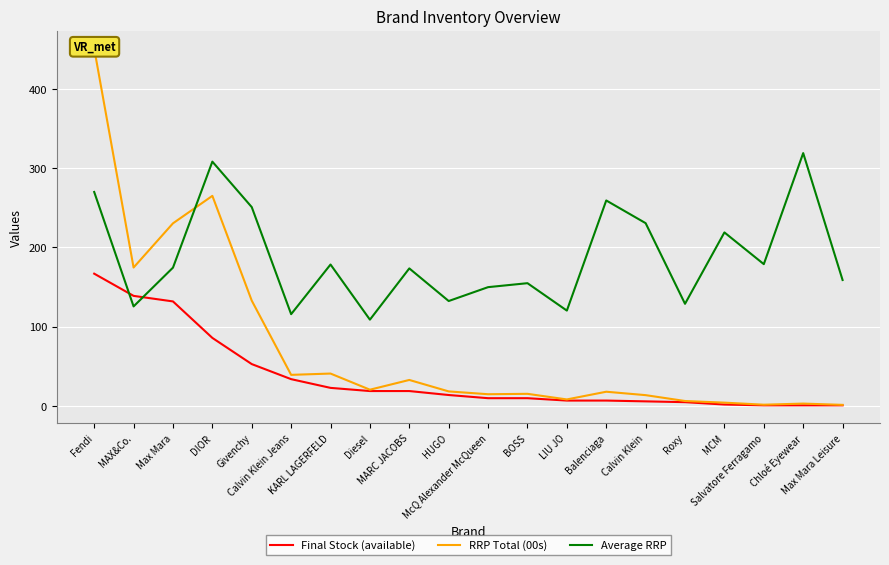

Does the chart display data point markers on the line(s)?

No